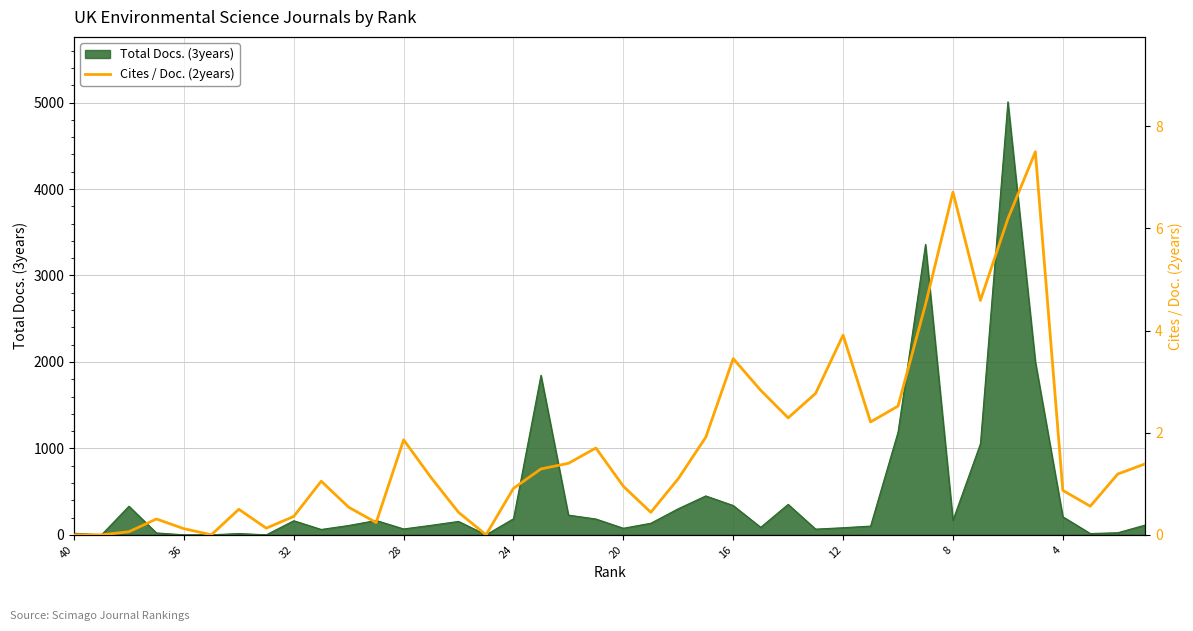

How many data points are above 1?

22